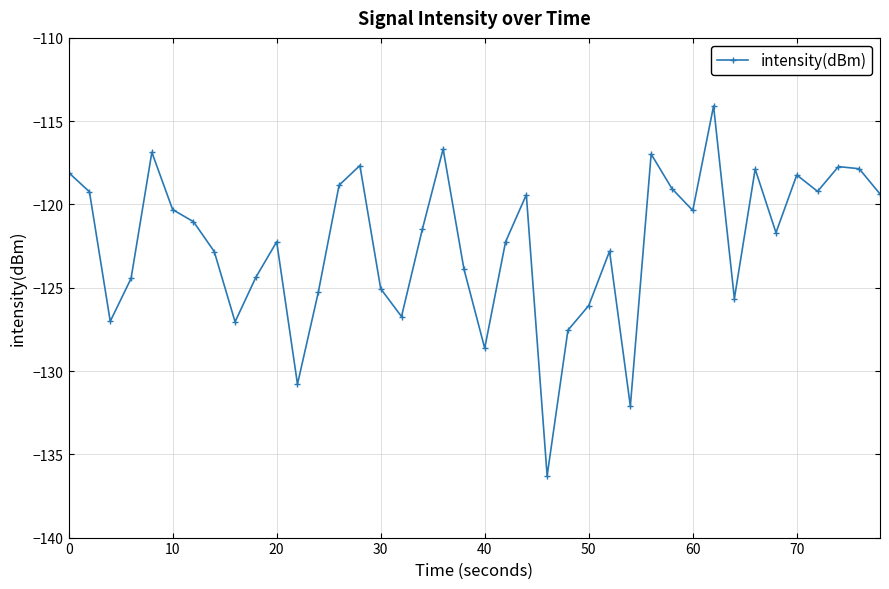

How many interior local valleys (lower than both neighbors) does the data have?

11